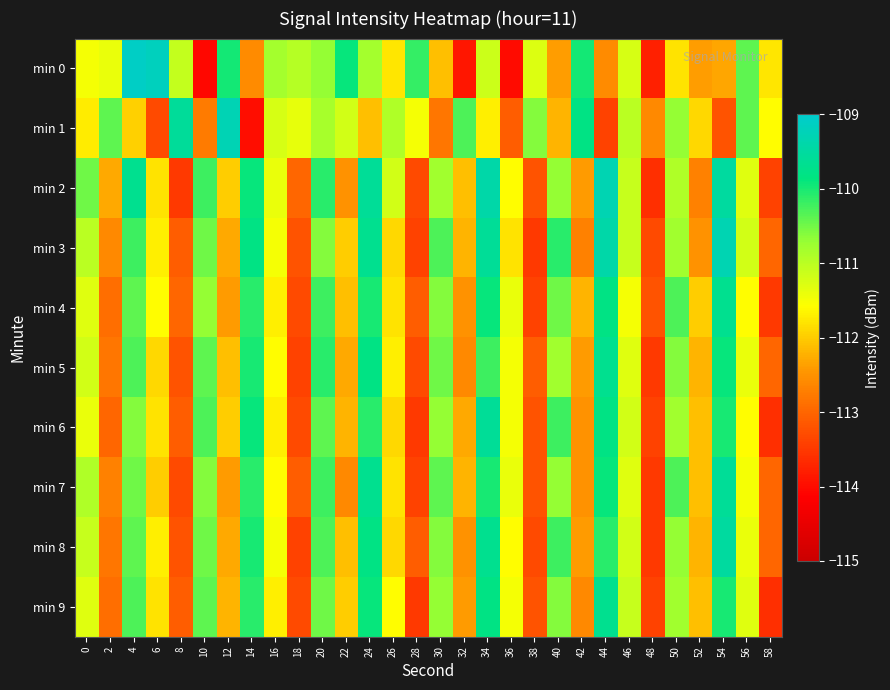

Which has a higher value, 2 or 20?

20